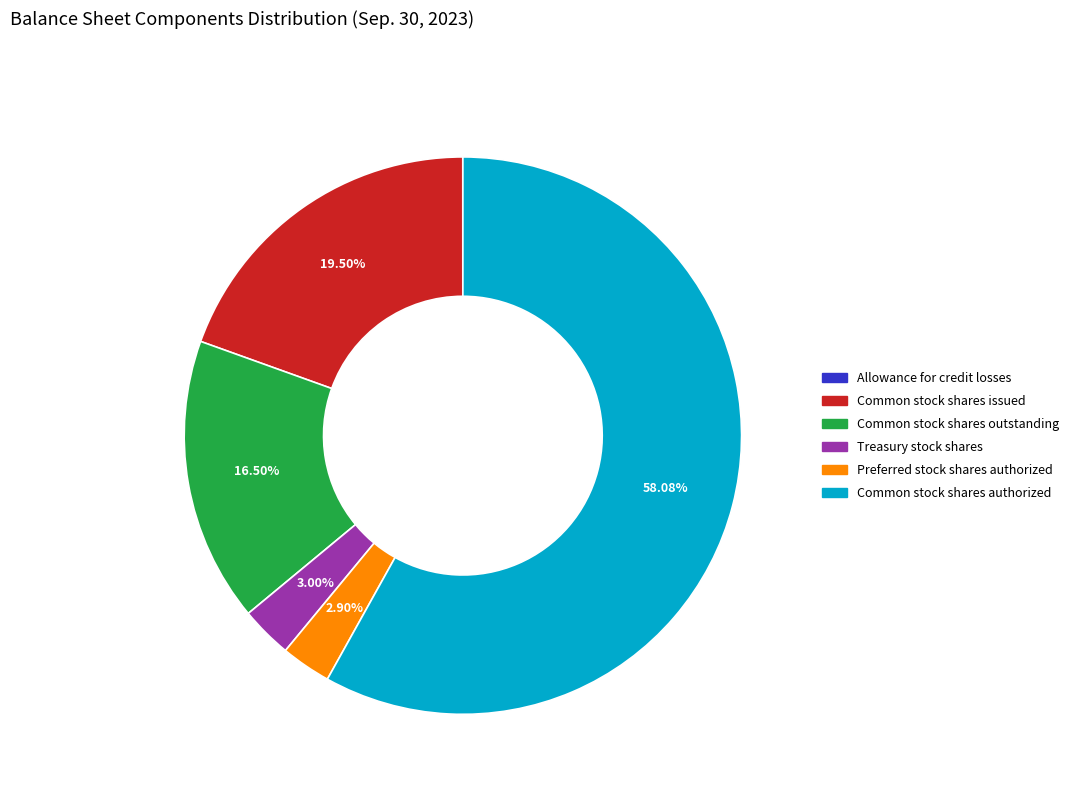

Which slice is the largest?

Common stock shares authorized